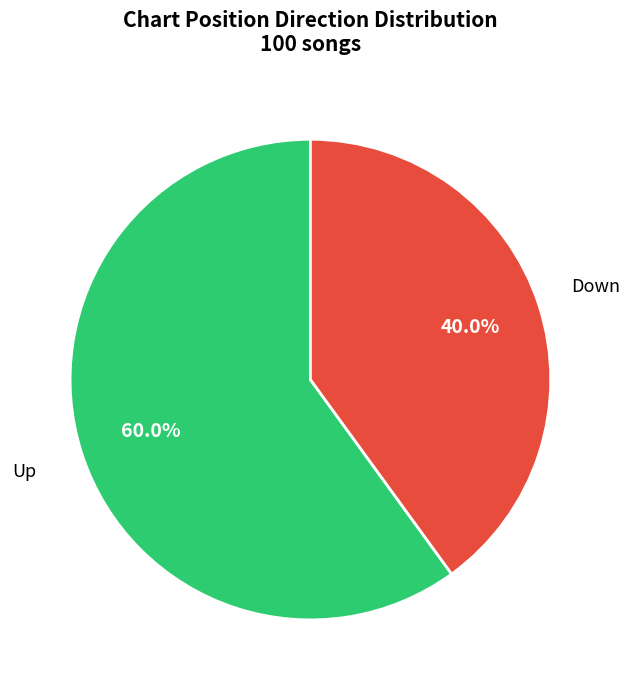

Which category has the biggest portion of the pie?

Up